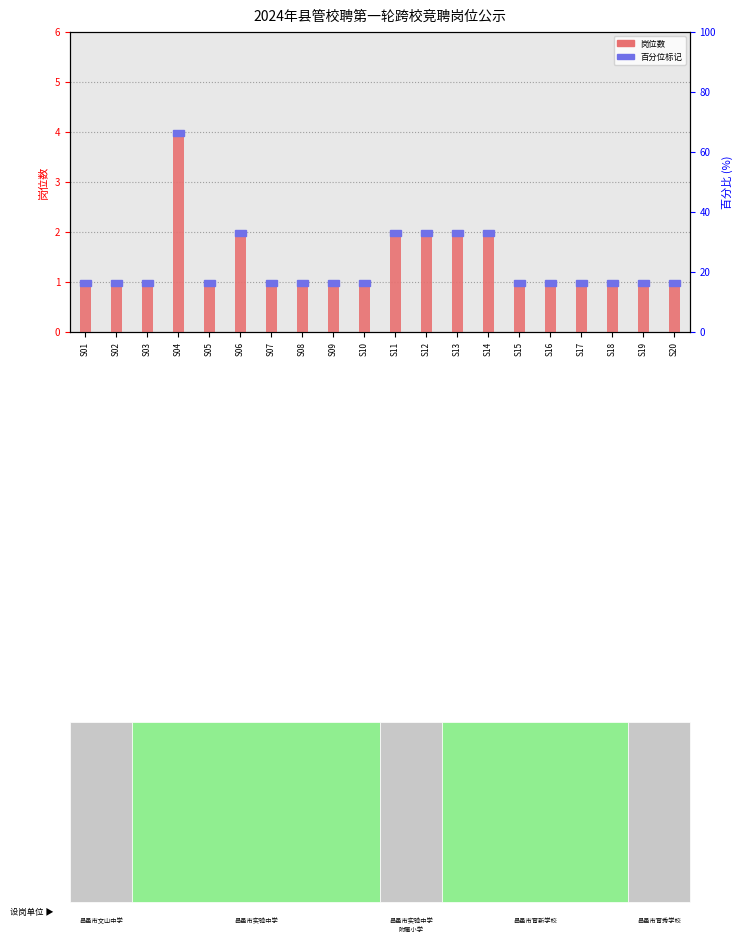

Is it true that the value at S01 is 2?

False